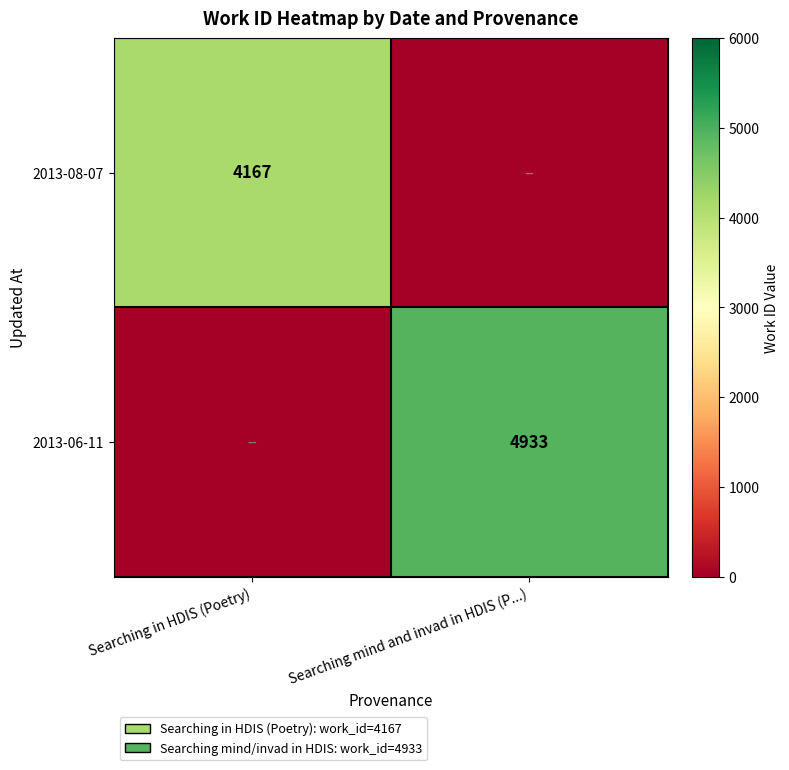

Is the value of 2013-08-07 at Searching in HDIS (Poetry) greater than the value of 2013-06-11 at Searching mind and invad in HDIS (P...)?

No